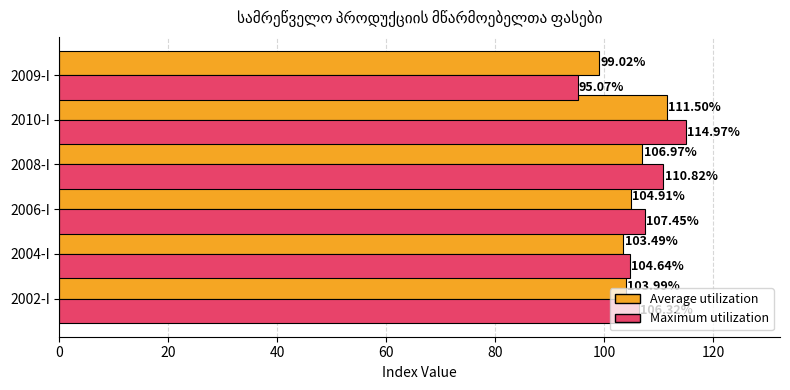

How many values in the Maximum utilization series are below 107?

3